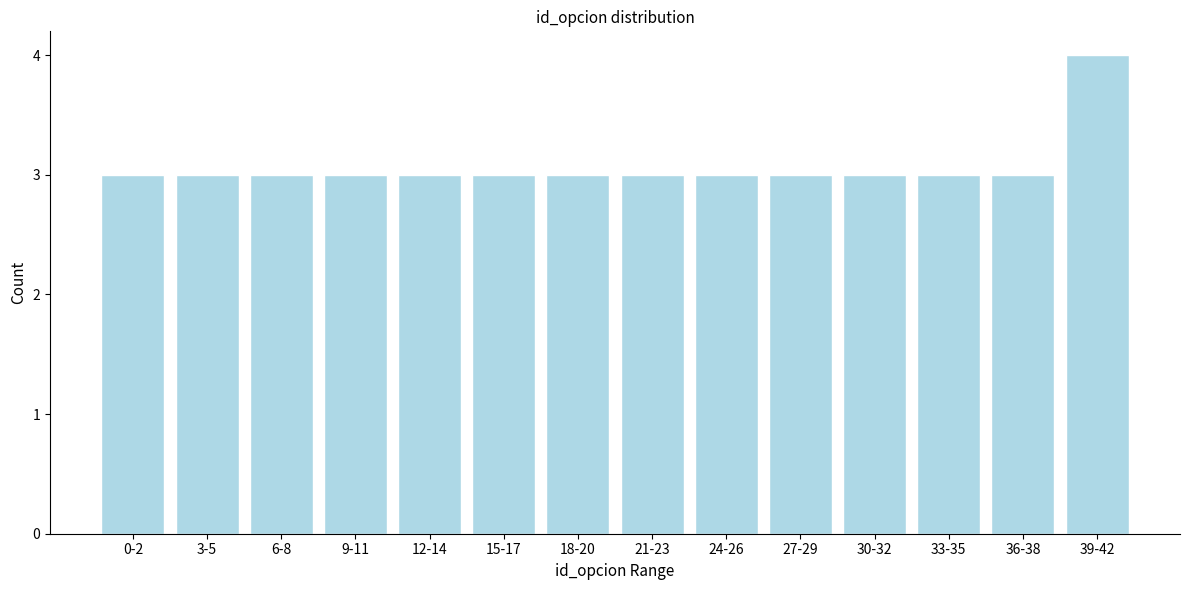

Reading left to right, transcribe all the data shown in this chart.

3	3	3	3	3	3	3	3	3	3	3	3	3	4